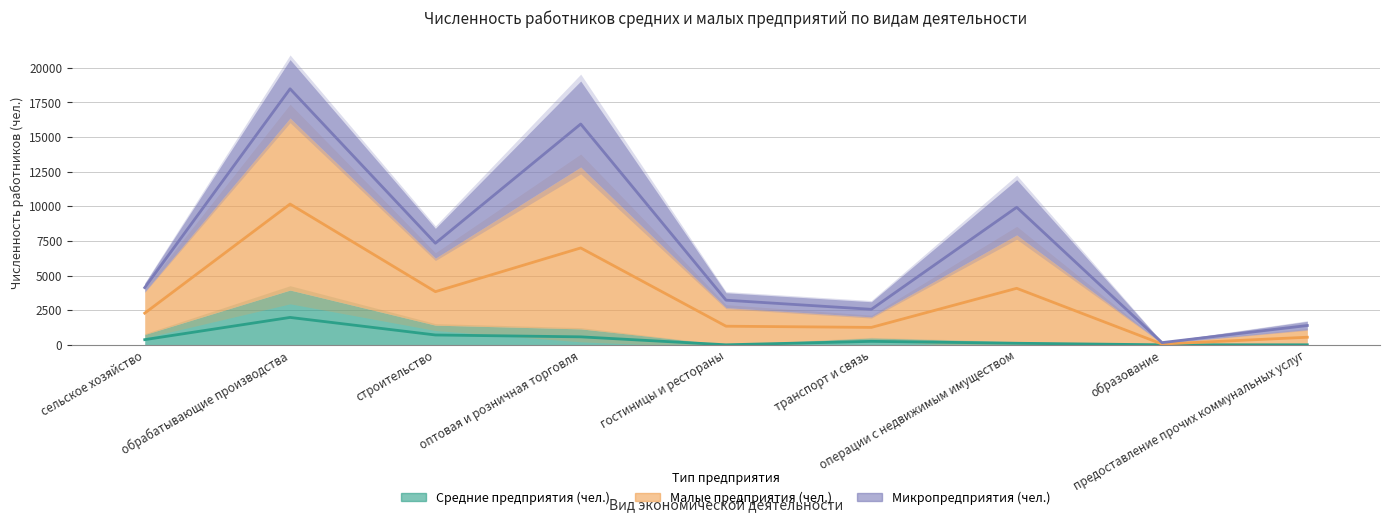

What position from the left is оптовая и розничная торговля?

4